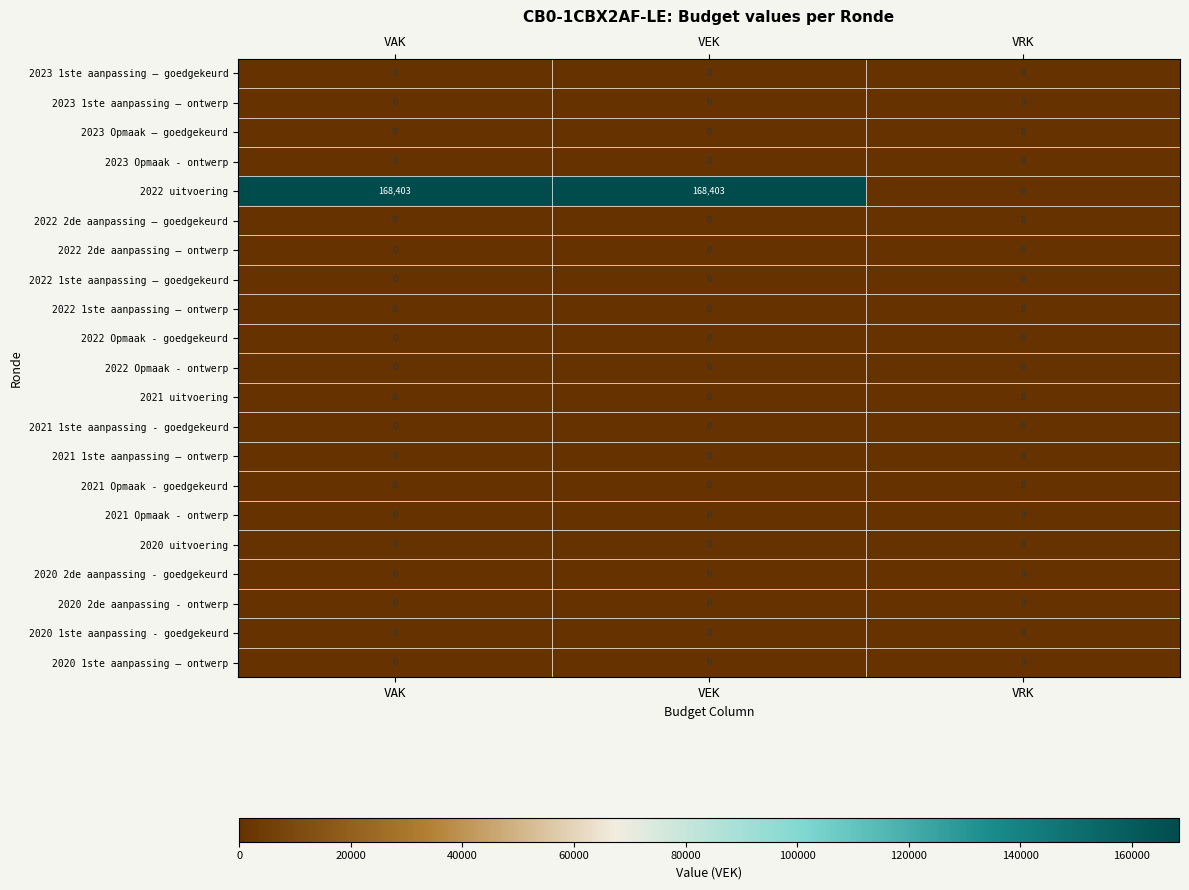

Which series has the largest range (max minus min)?

2022 uitvoering